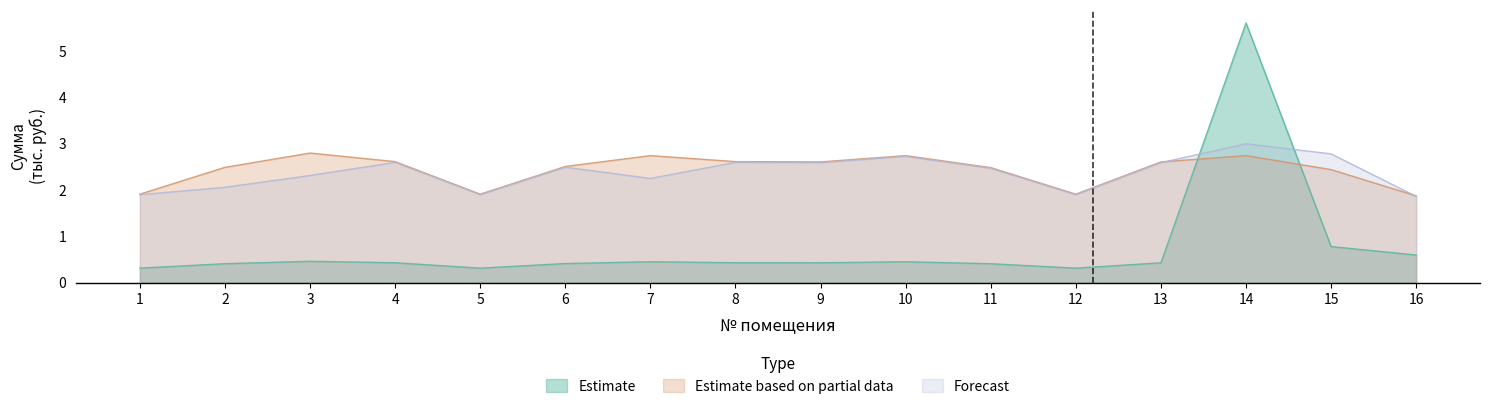

Between 4 and 16, which series saw the biggest shift?

Estimate based on partial data